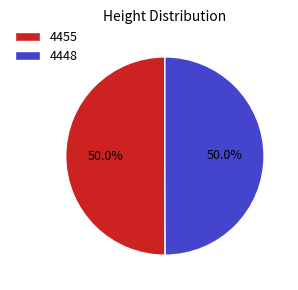

How many slices are in this pie chart?

2